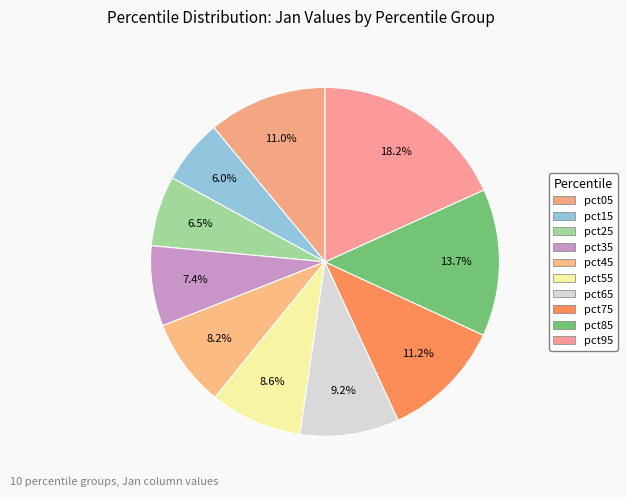

What percentage is the pct05 slice, to the nearest percent?

11%